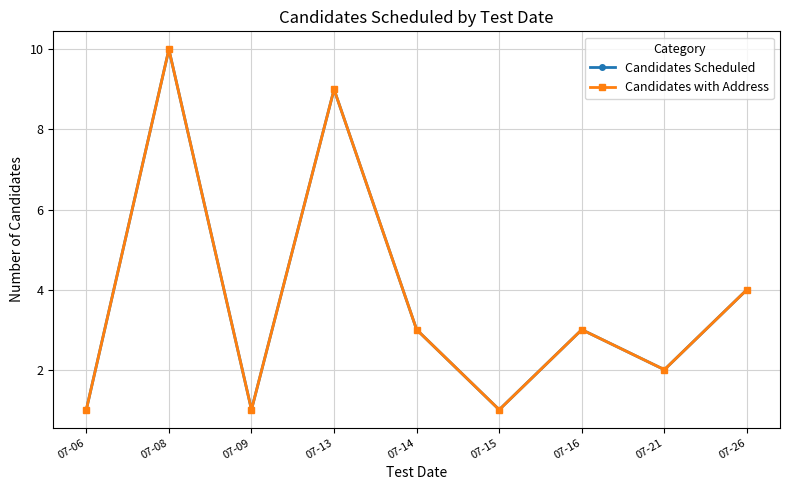

Does the chart have visible grid lines?

Yes